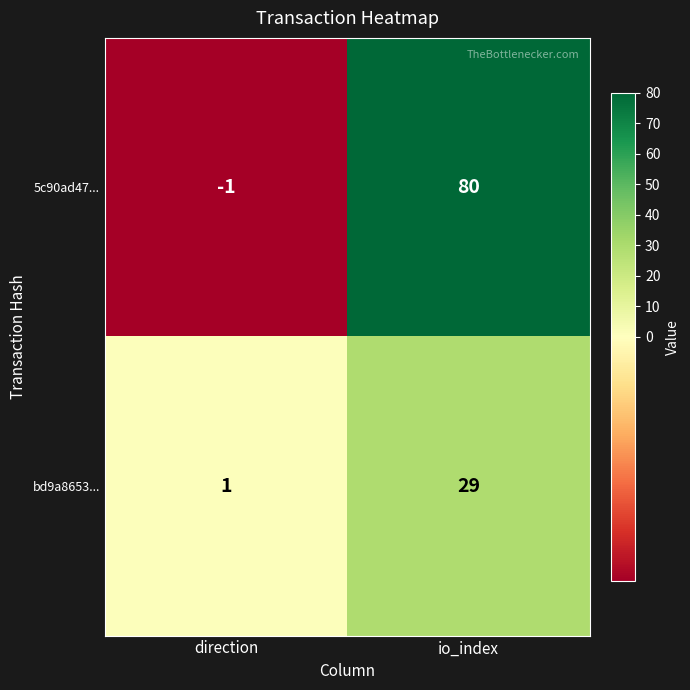

At how many categories does at least one series exceed 75?

1